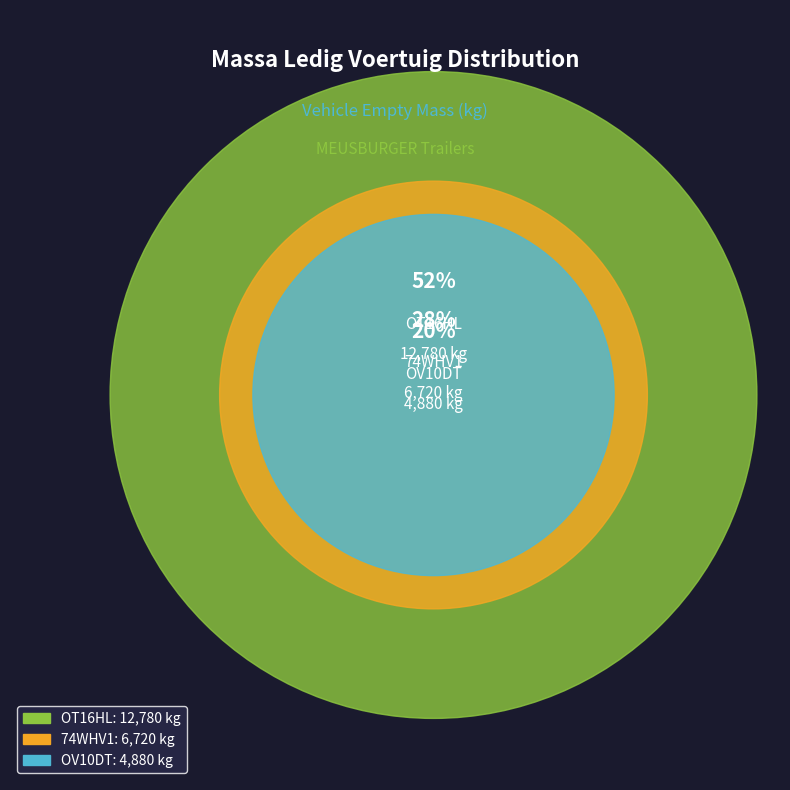

Which category has the smallest portion of the pie?

OV10DT